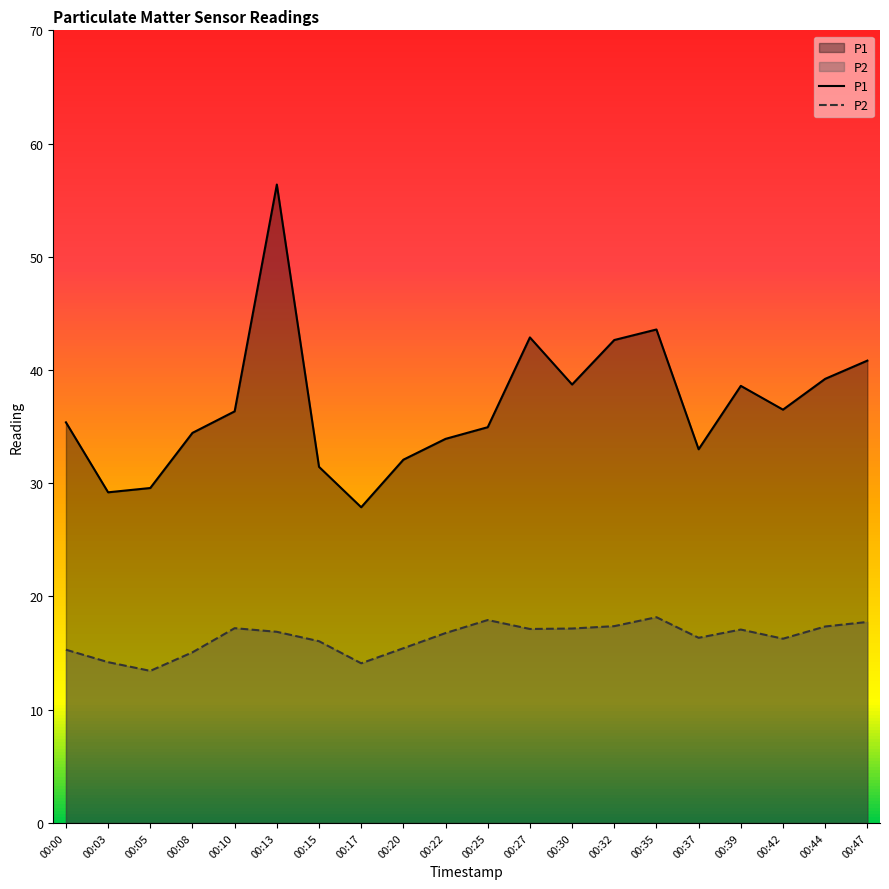

Between 00:03 and 00:39, which series saw the biggest shift?

P1